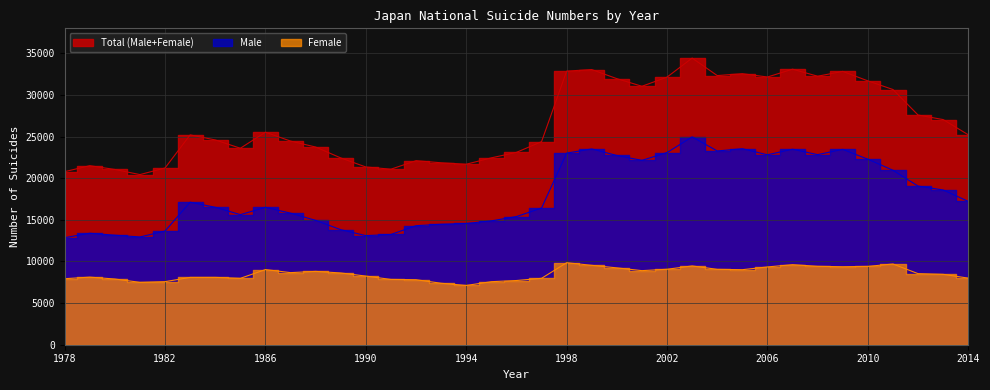

What is the difference between the highest and lowest values at 2007?

23478